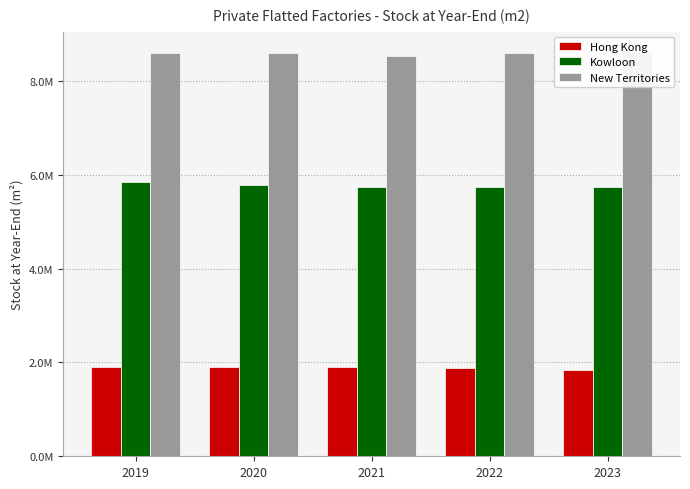

What is the difference between the highest and lowest values at 2022?

6701300